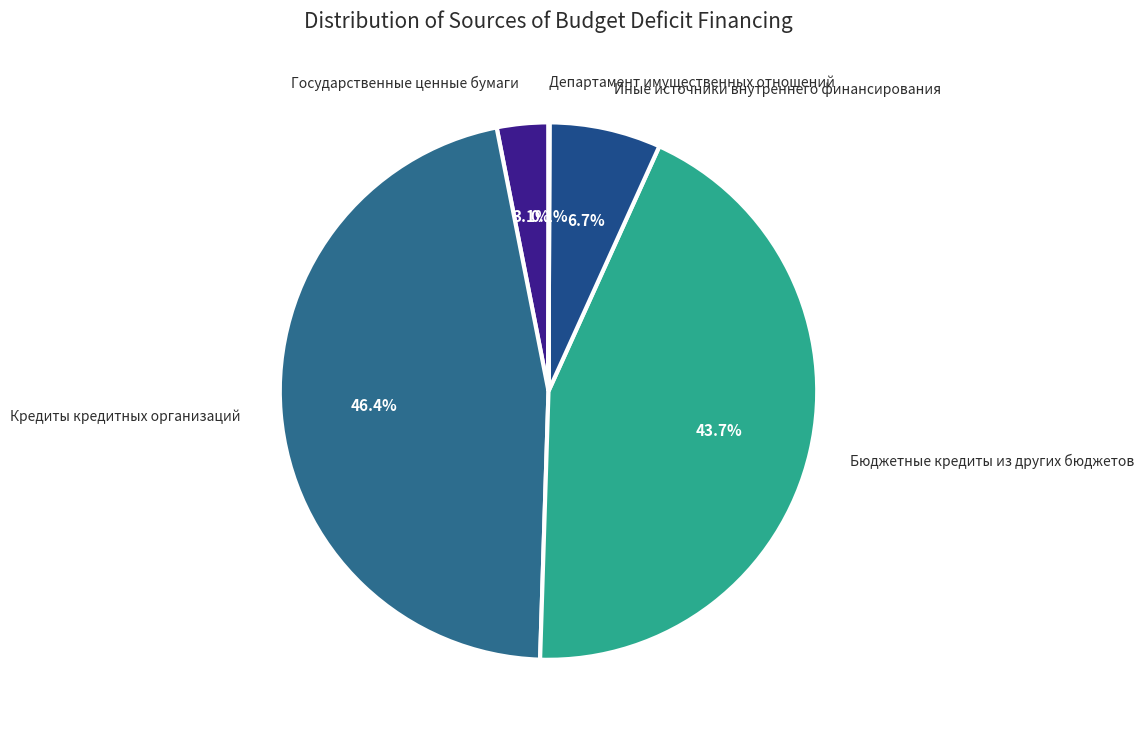

How many slices are in this pie chart?

5